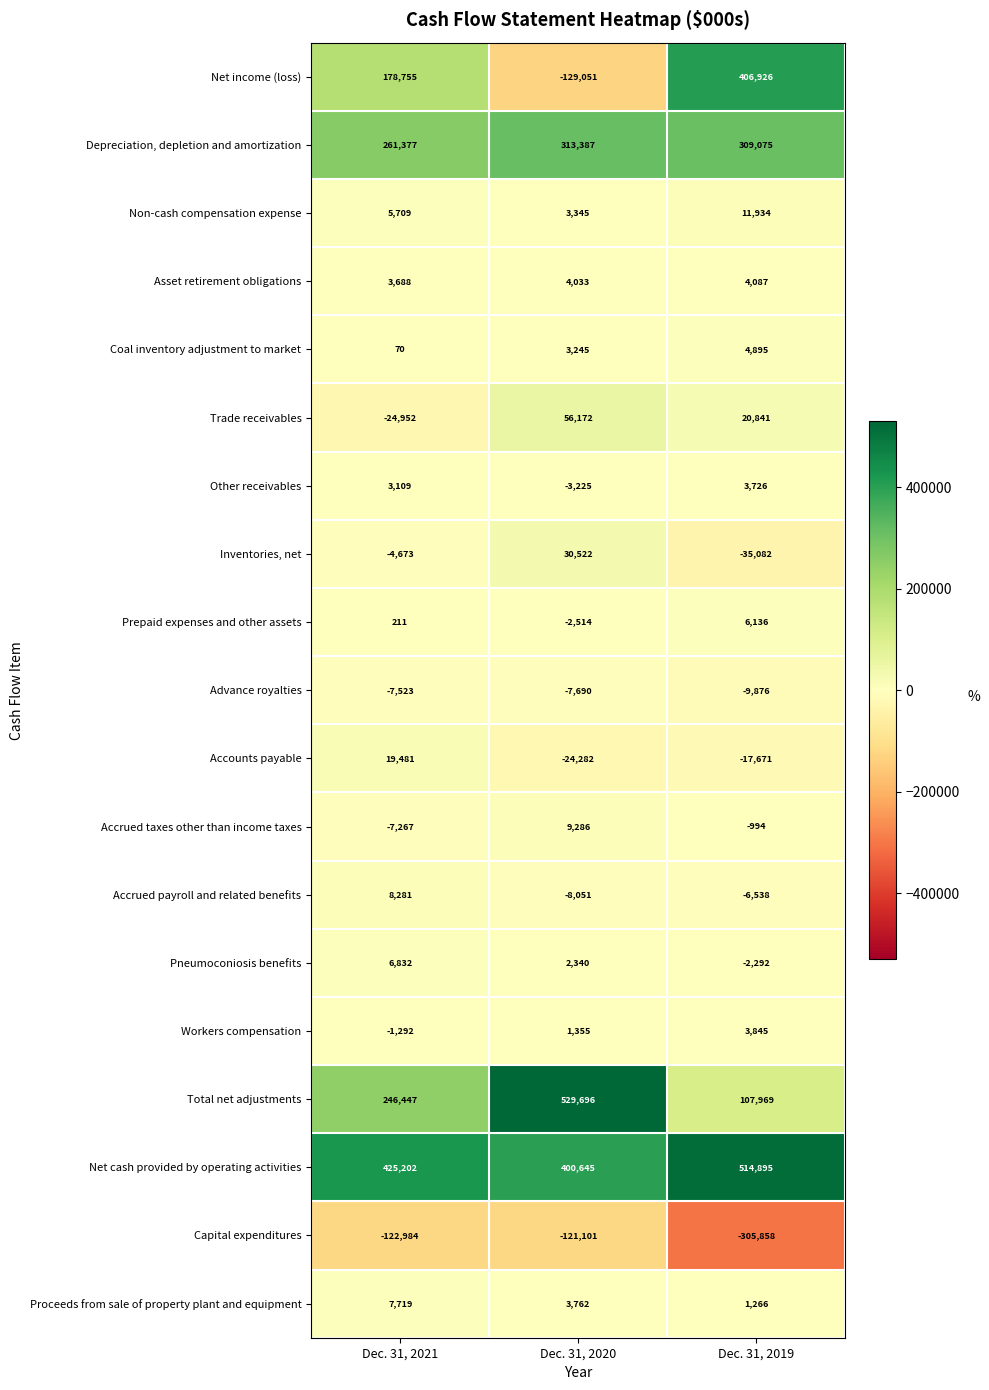

Between Dec. 31, 2020 and Dec. 31, 2019, which series saw the biggest shift?

Net income (loss)